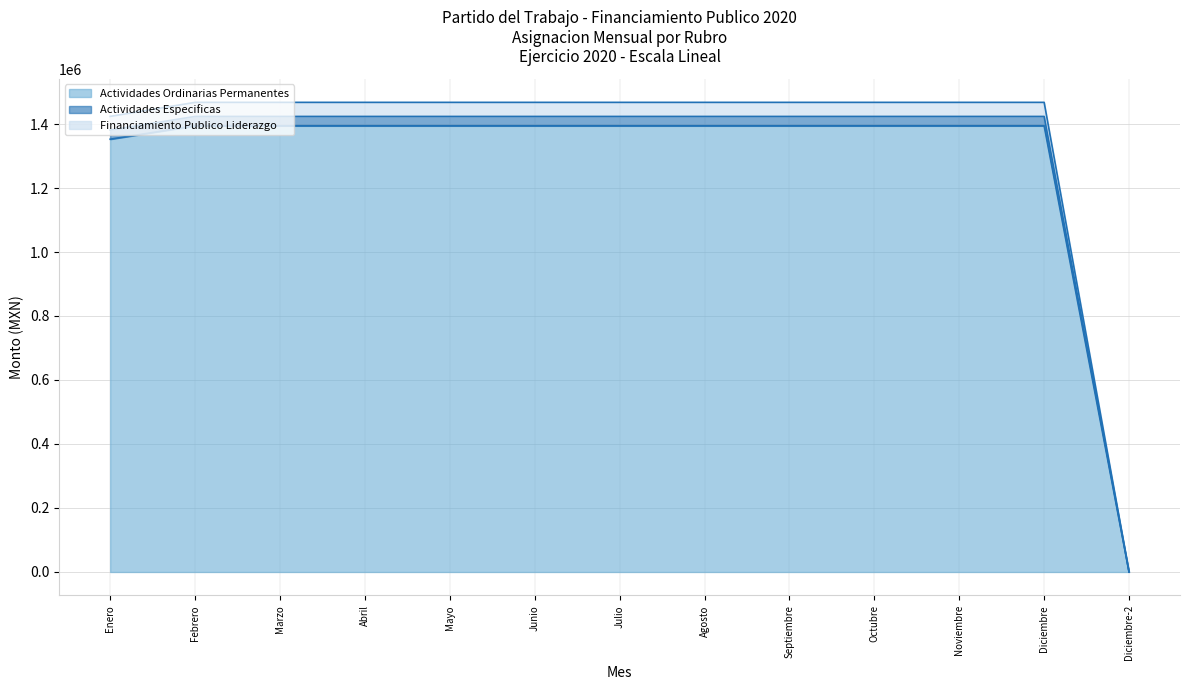

Does the chart have visible grid lines?

Yes